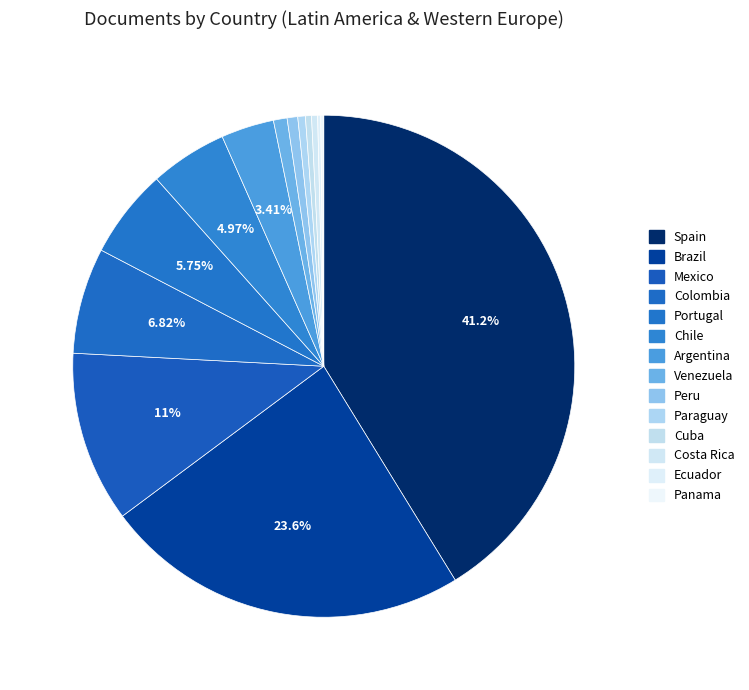

To the nearest percent, what is the difference between the largest and smallest slice percentages?

41%